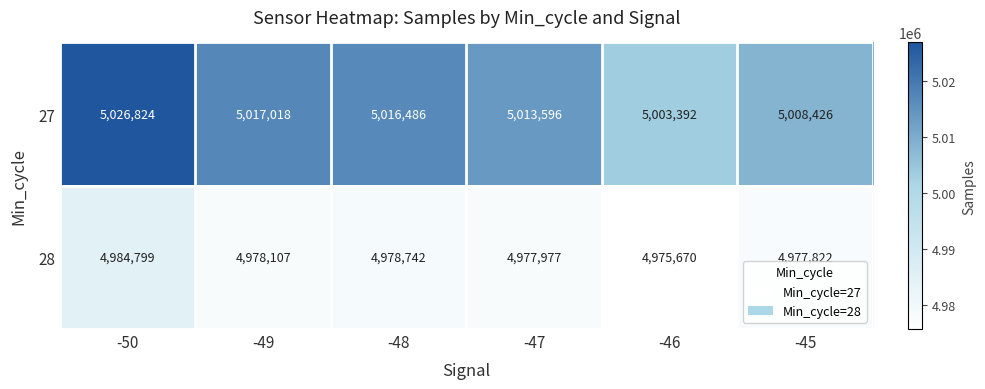

What is the minimum value shown in the chart?

4975670